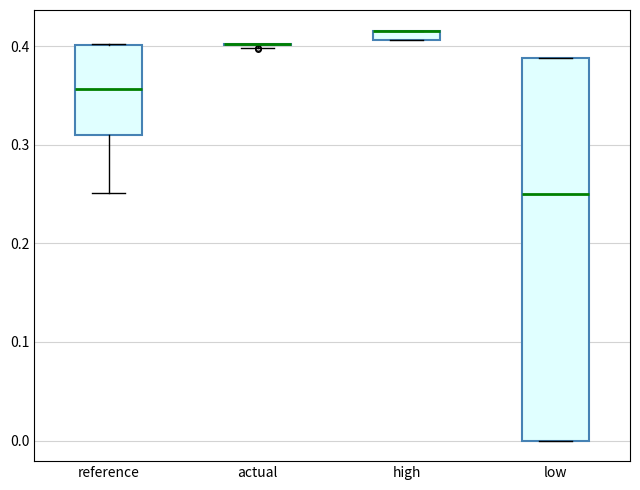

Where is the lower edge of the box for reference on the y-axis? The values are not printed on the chart, so give them approximately, as read against the axis.

0.31